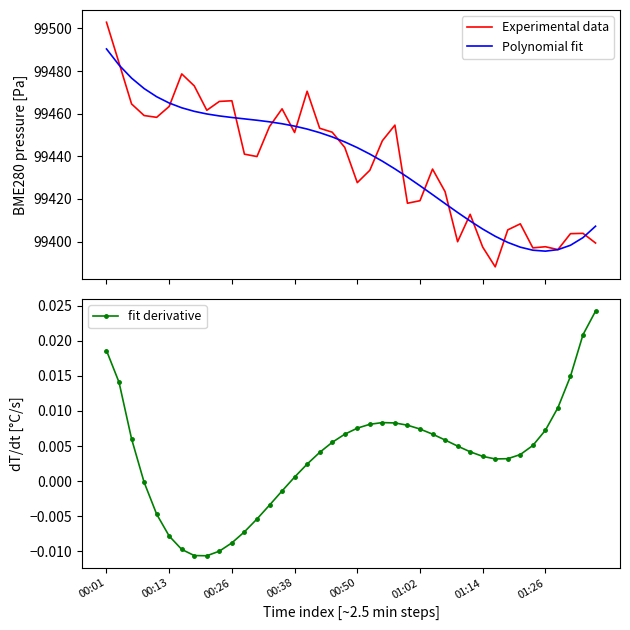

Reading left to right, list all the values displayed in this chart.

Experimental data: 99502.9	99483.8	99464.6	99459.1	99458.3	99463.4	99478.7	99473.0	99461.6	99465.8	99466.1	99441.0	99439.9	99454.0	99462.3	99451.2	99470.5	99453.2	99451.3	99444.2	99427.6	99433.4	99447.3	99454.6	99418.0	99419.2	99434.0	99423.4	99399.9	99412.8	99397.4	99388.1	99405.5	99408.3	99397.0	99397.6	99396.2	99403.7	99403.8	99399.3
Polynomial fit: 99490.4	99482.8	99476.7	99471.8	99468.0	99465.0	99462.8	99461.1	99459.9	99458.9	99458.2	99457.6	99456.9	99456.2	99455.3	99454.2	99452.8	99451.1	99449.1	99446.7	99444.1	99441.0	99437.7	99434.1	99430.2	99426.2	99422.0	99417.8	99413.6	99409.6	99405.9	99402.5	99399.6	99397.4	99395.9	99395.5	99396.2	99398.2	99401.8	99407.2
fit derivative: 0.0	0.0	0.0	-0.0	-0.0	-0.0	-0.0	-0.0	-0.0	-0.0	-0.0	-0.0	-0.0	-0.0	-0.0	0.0	0.0	0.0	0.0	0.0	0.0	0.0	0.0	0.0	0.0	0.0	0.0	0.0	0.0	0.0	0.0	0.0	0.0	0.0	0.0	0.0	0.0	0.0	0.0	0.0